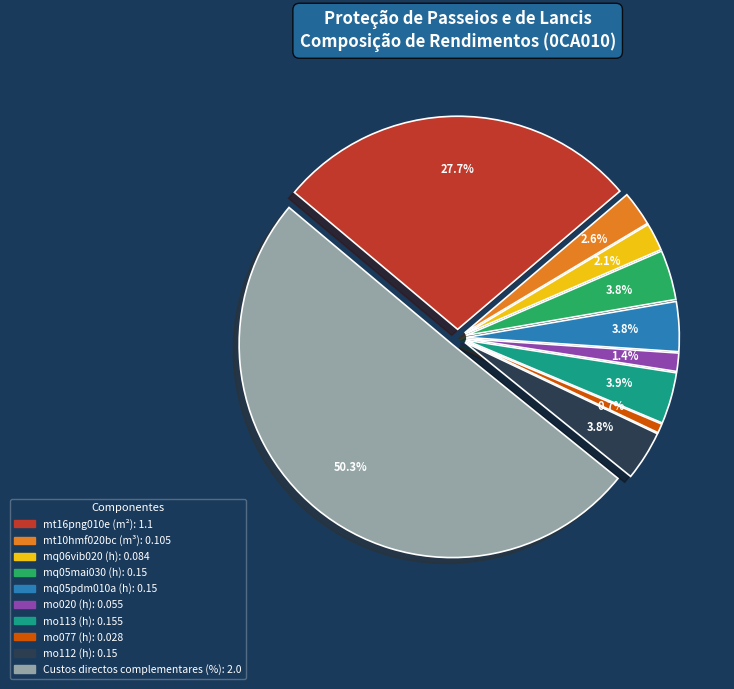

Is it true that mq05mai030 (h) is 1% of the pie?

False